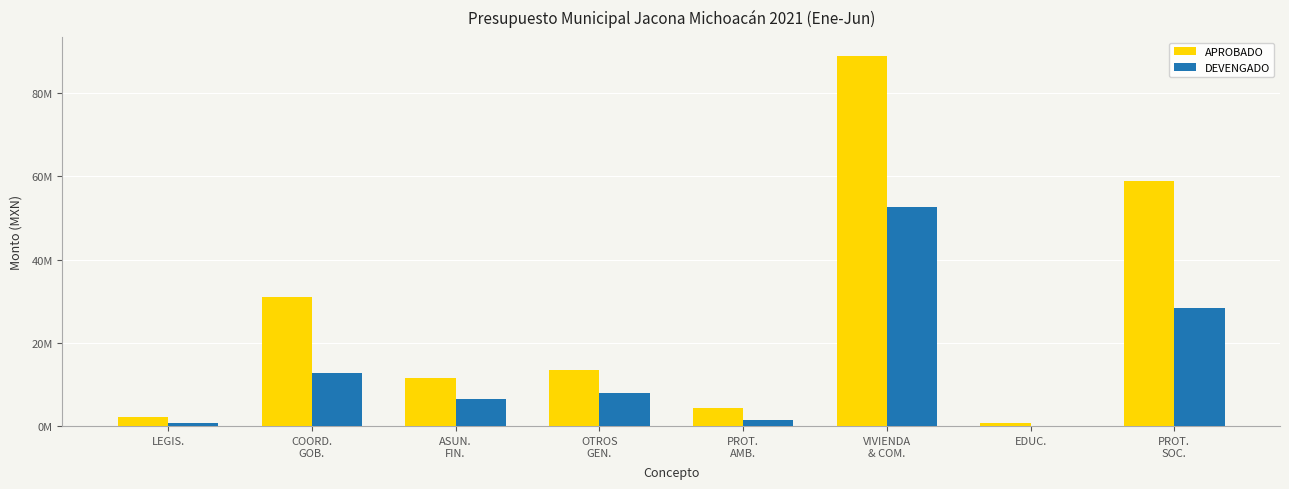

What are all the series names shown in the legend?

APROBADO, DEVENGADO